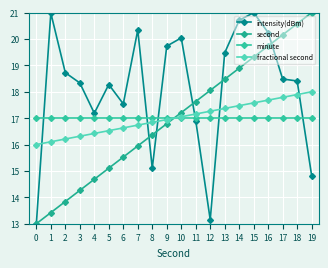

What is the maximum value for intensity(dBm)?

21.0